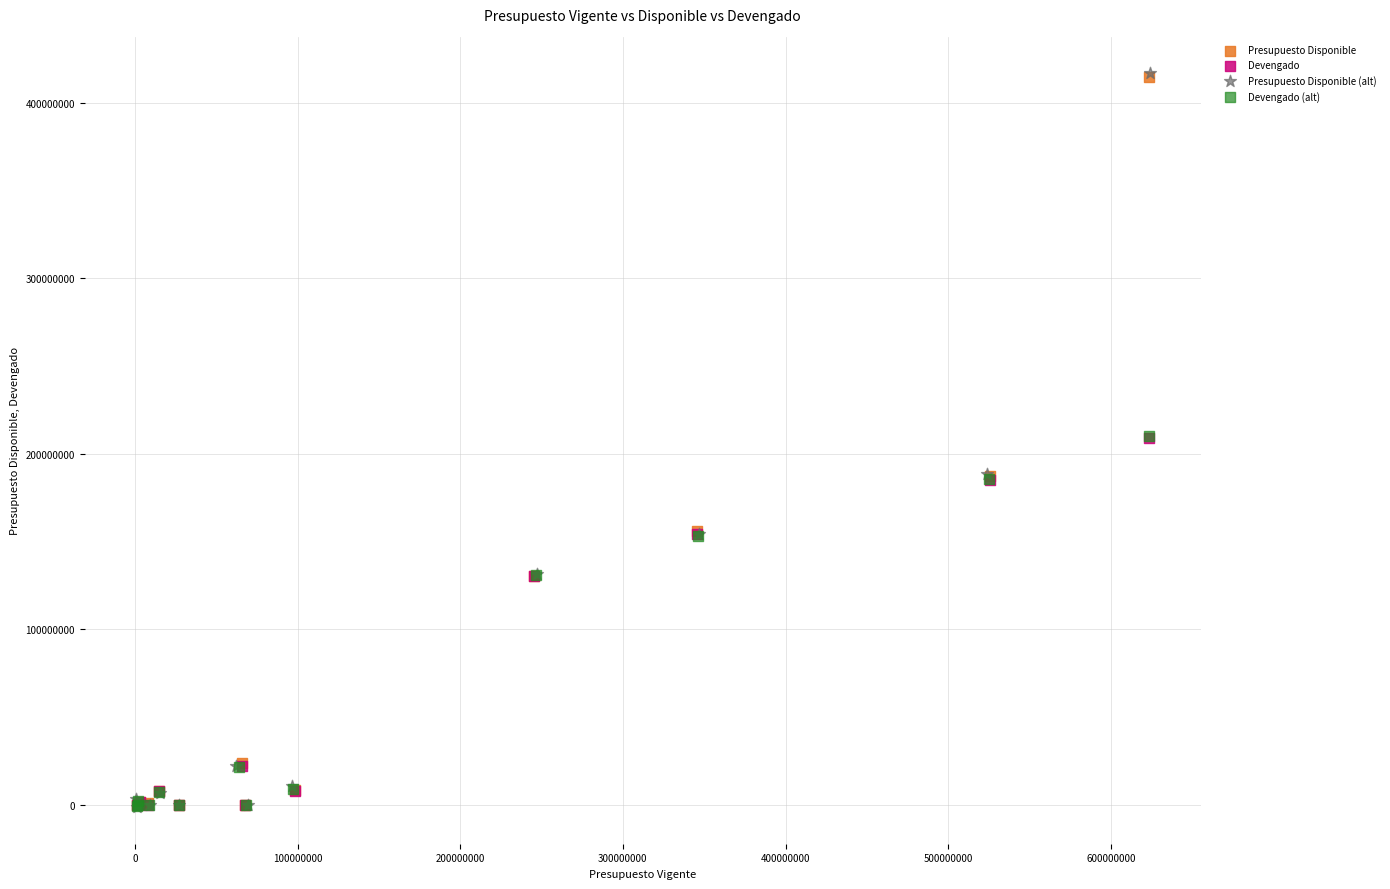

What are all the series names shown in the legend?

Presupuesto Disponible, Devengado, Presupuesto Disponible (alt), Devengado (alt)